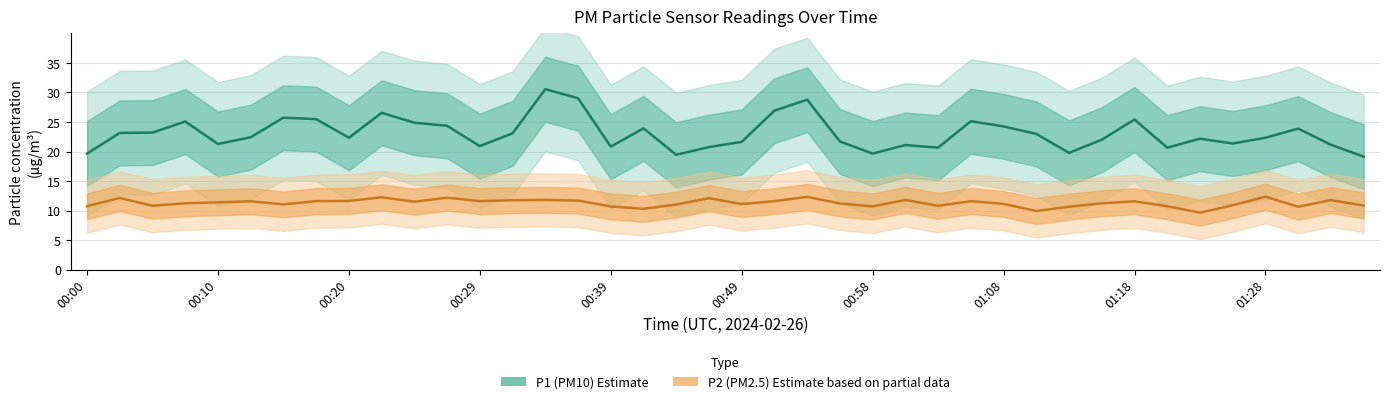

What is the spread (max minus min) of values at 00:39?

10.1